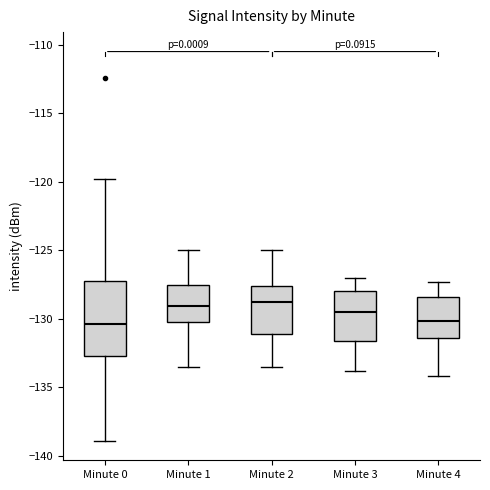

Where does the upper whisker of the box for Minute 1 end on the y-axis? The values are not printed on the chart, so give them approximately, as read against the axis.

-125.0